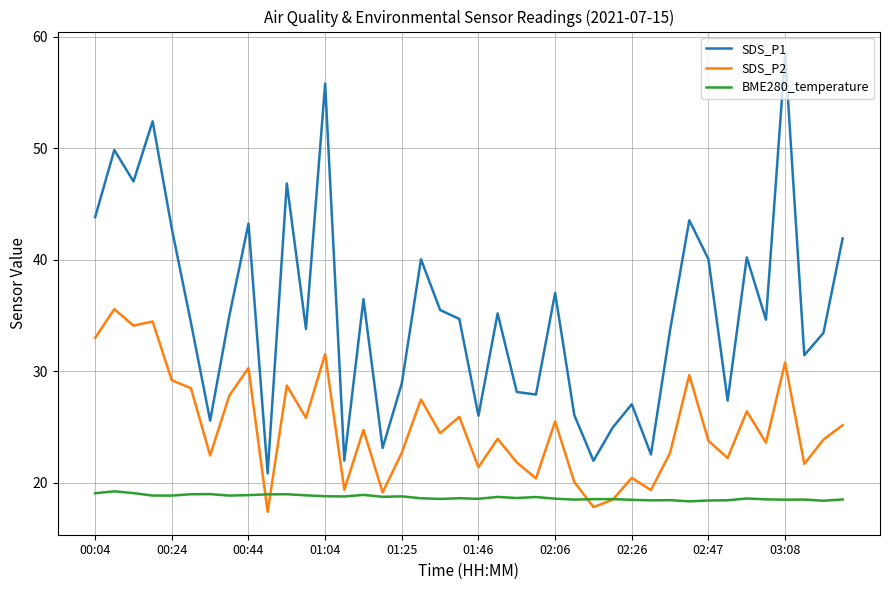

What is the highest value of the SDS_P2 series?

35.6